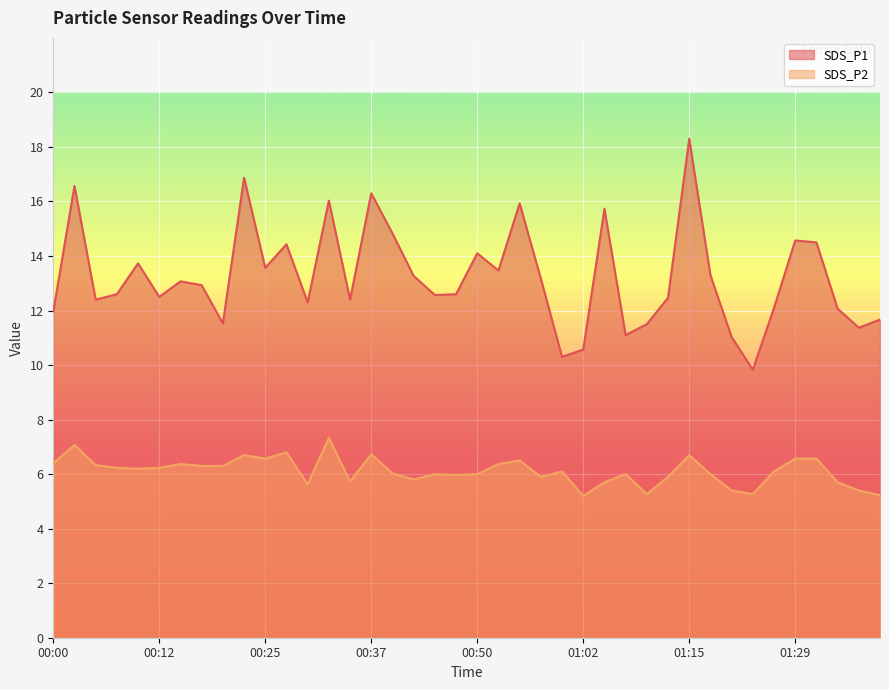

Where is the first local minimum for SDS_P2?

00:10